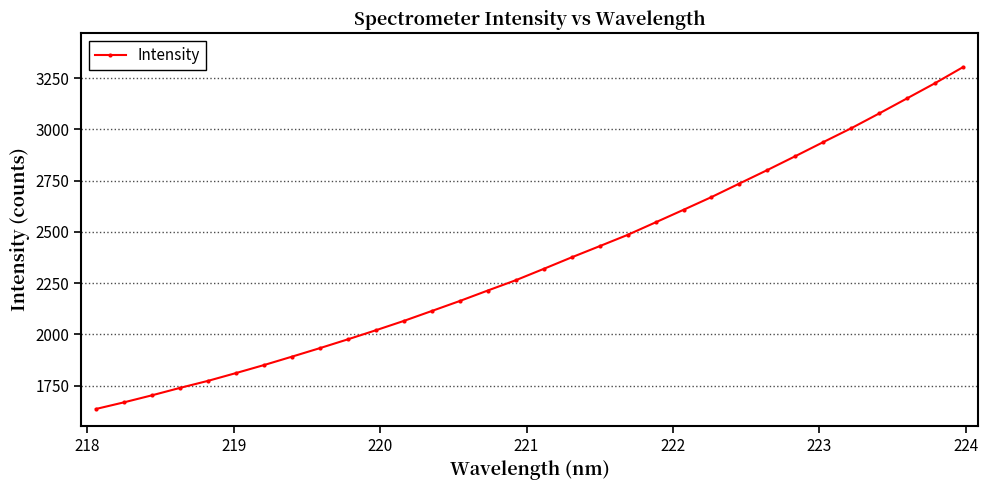

What is the smallest value displayed?

1636.4